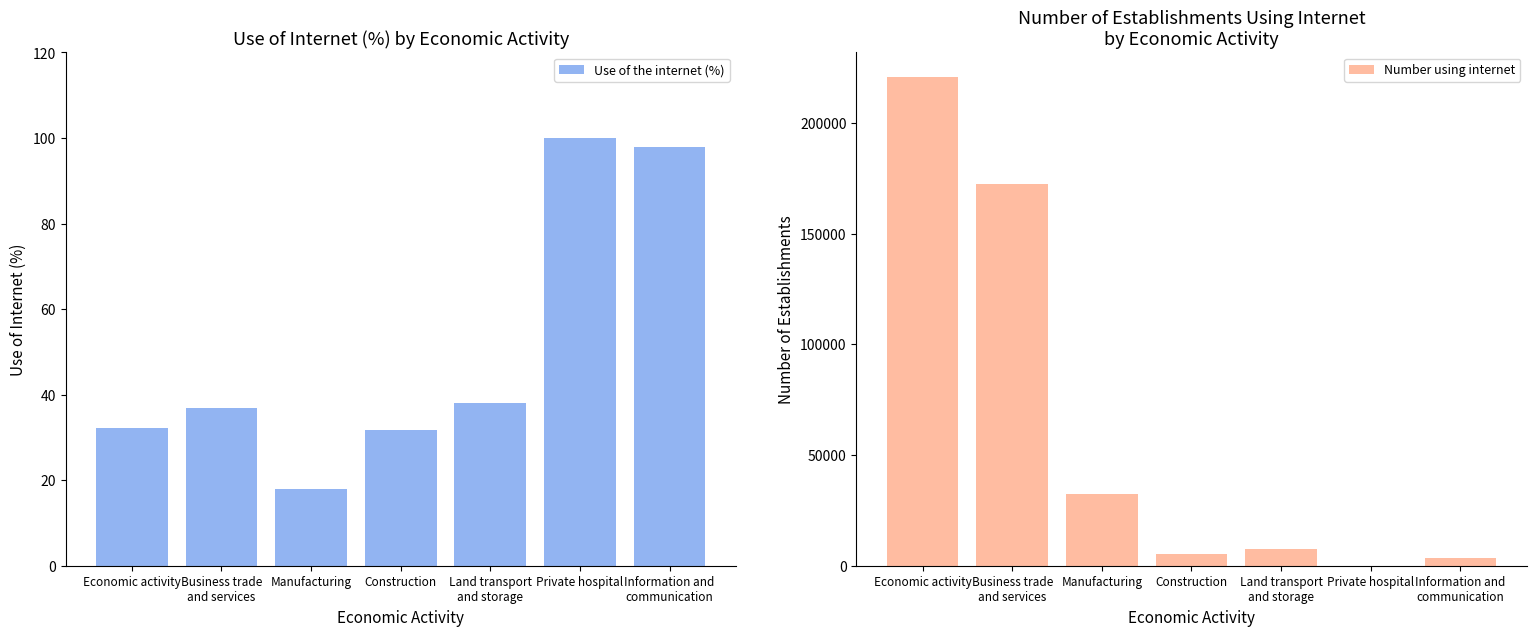

What is the sum of the Number using internet values at Manufacturing and Land transport
and storage?

40013.8